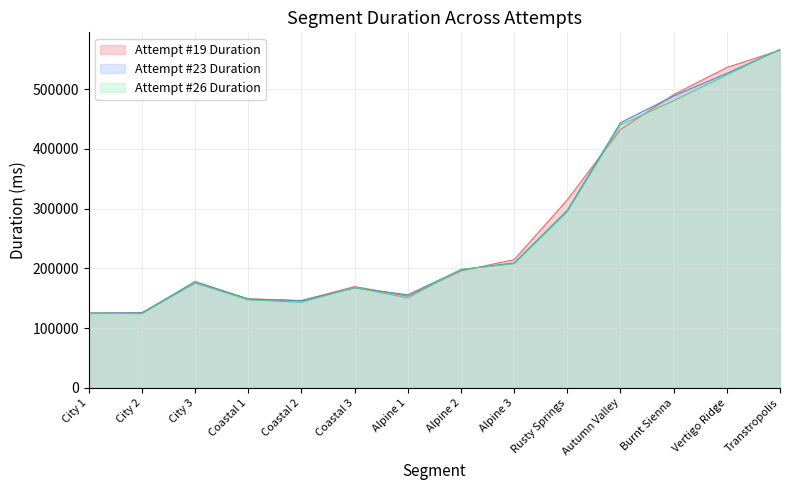

At which category is the sum across all series the highest?

Transtropolis